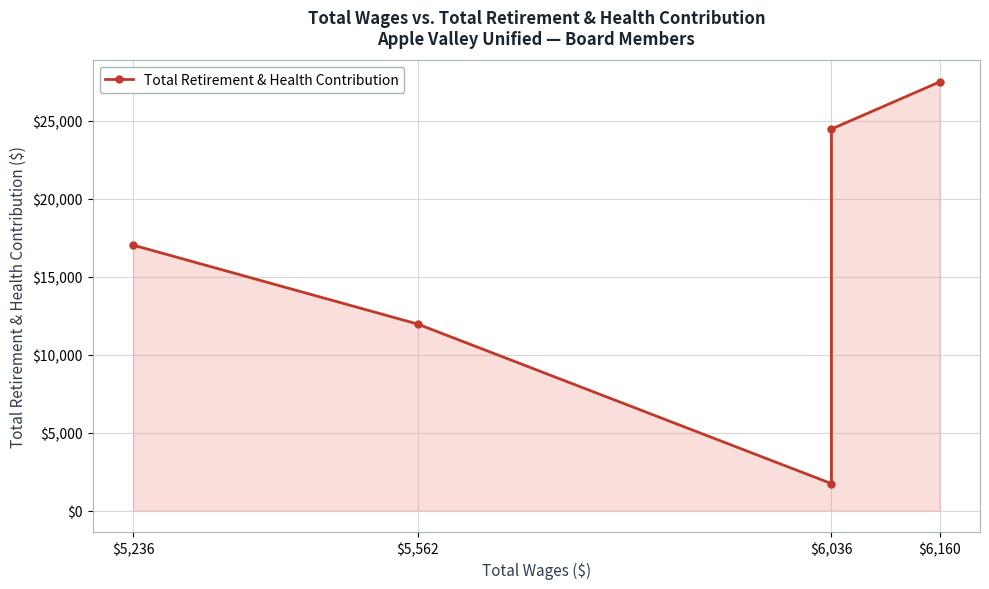

Where is the data nearest to the value 14604?

$5,236